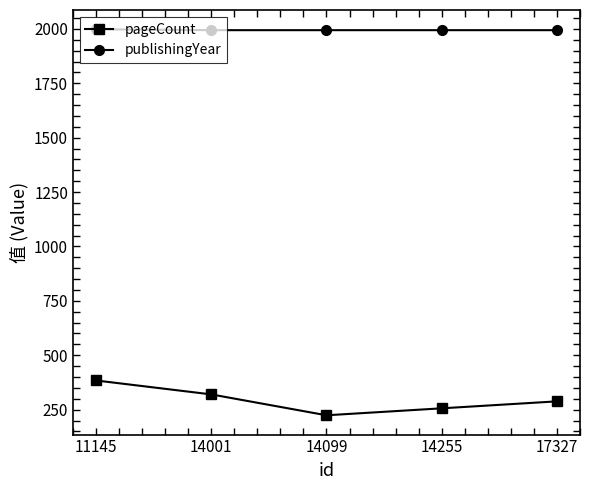

What is the lowest value of the publishingYear series?

1994